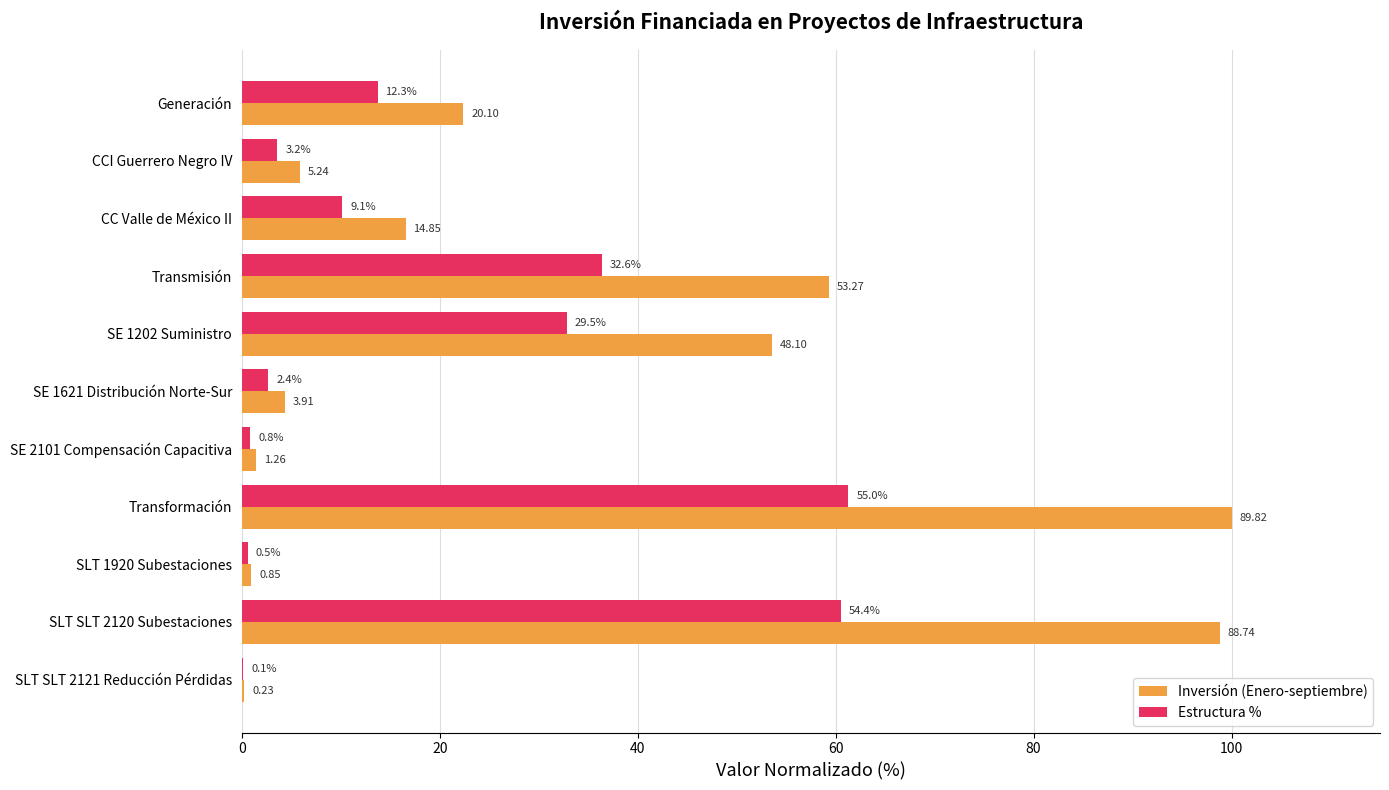

What are all the series names shown in the legend?

Inversión (Enero-septiembre), Estructura %